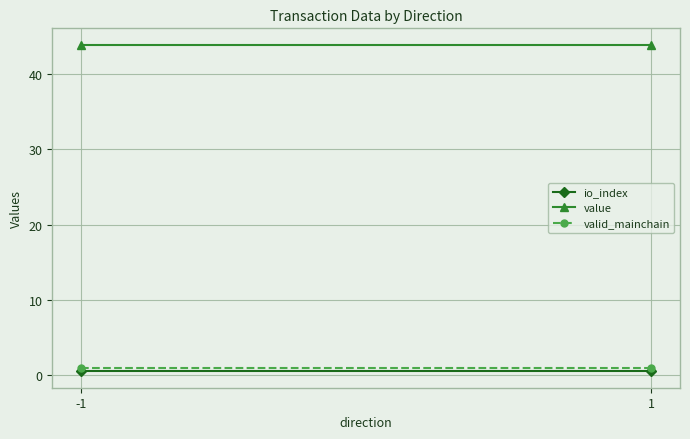

At how many categories does at least one series exceed 18?

2